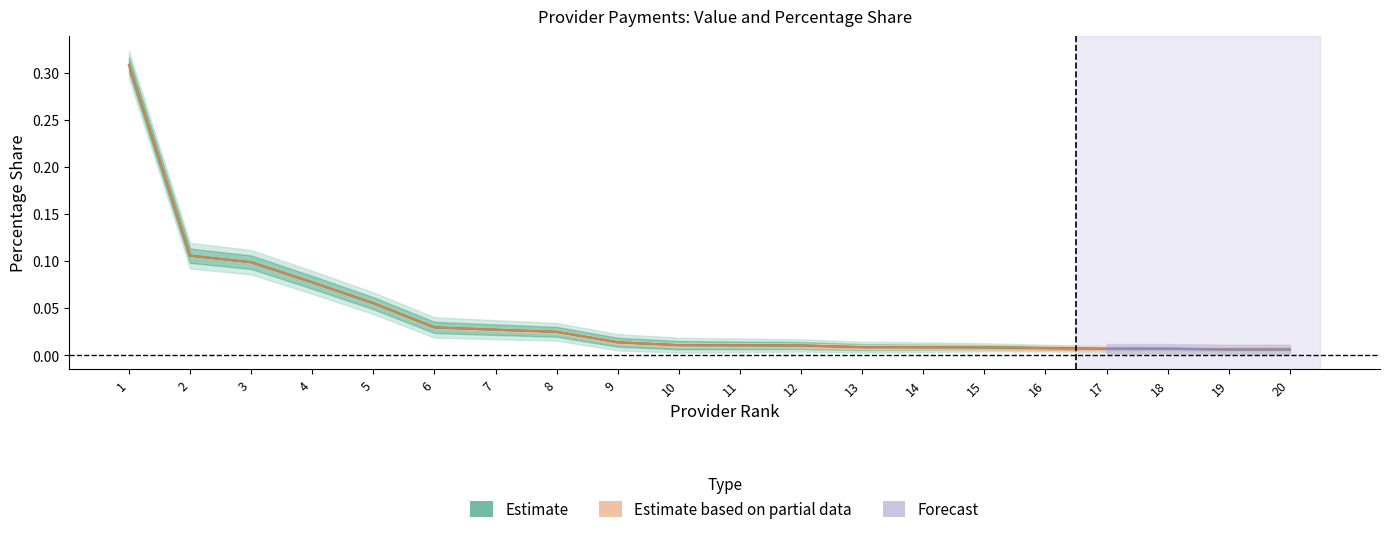

The value of Percentual at 7 is 0.0. True or false?

True